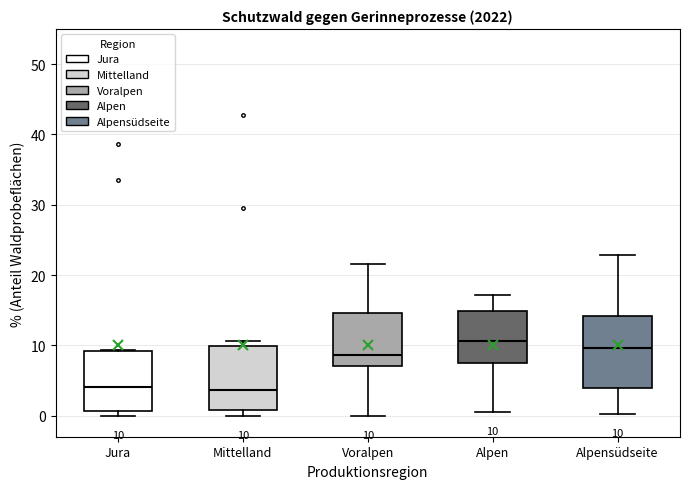

Comparing the boxes themselves (not the whiskers), which one is the tallest?

Alpensüdseite